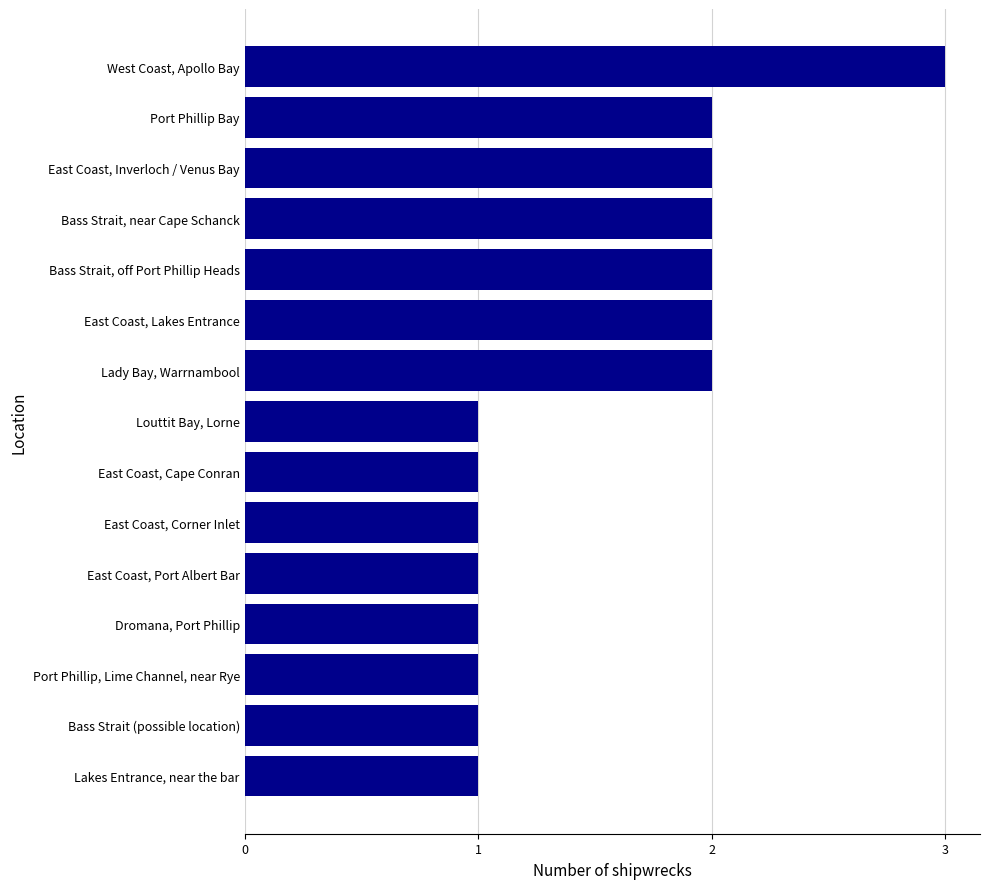

Approximately how many times larger is the value at Bass Strait, near Cape Schanck compared to East Coast, Inverloch / Venus Bay?

1.0